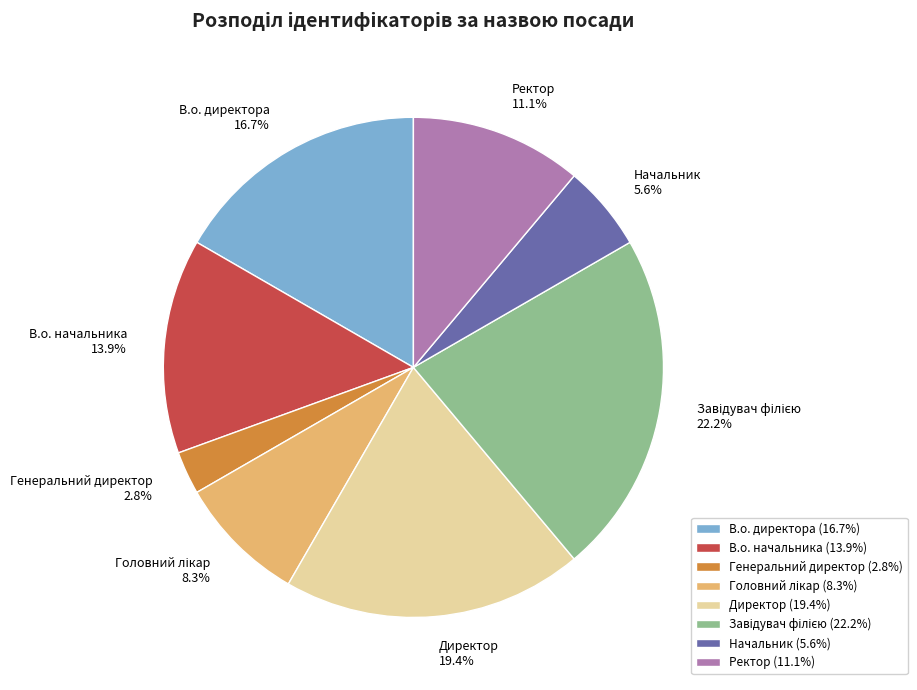

Combined, what portion of the pie is Директор (19.4%) and В.о. начальника (13.9%)?

33.3%